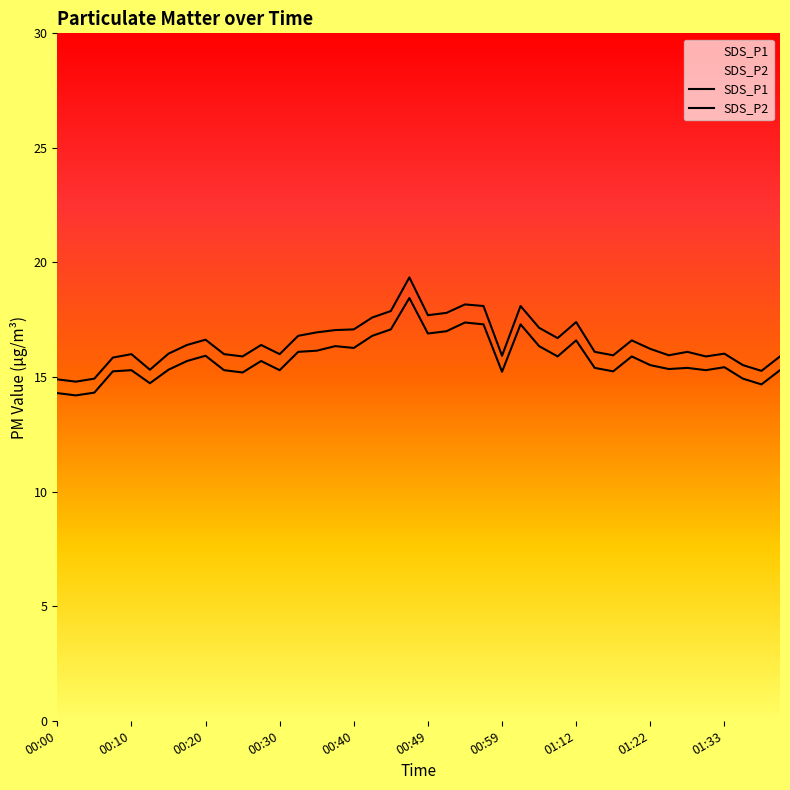

Is this an area chart (filled region under the line)?

No